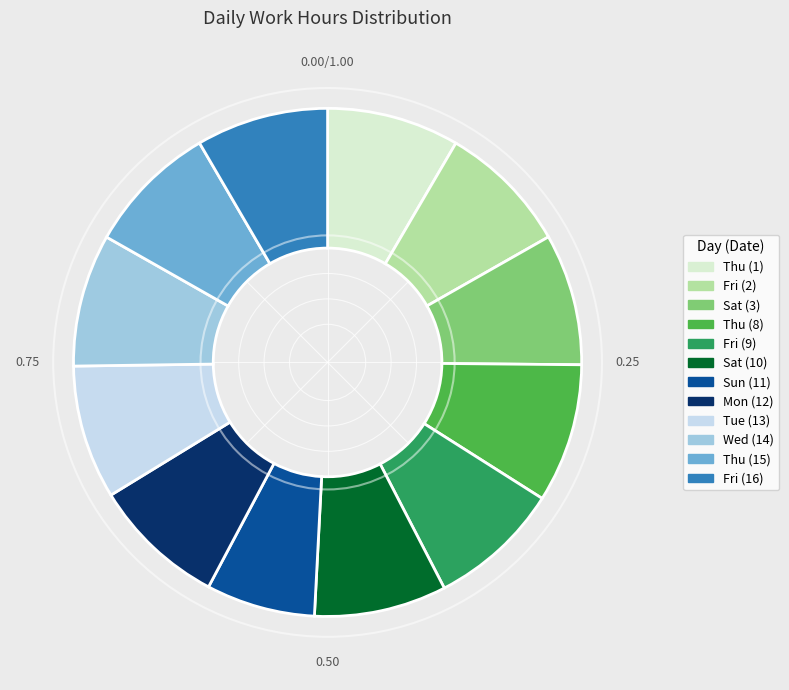

Does Fri (9) represent more than half of the total?

No